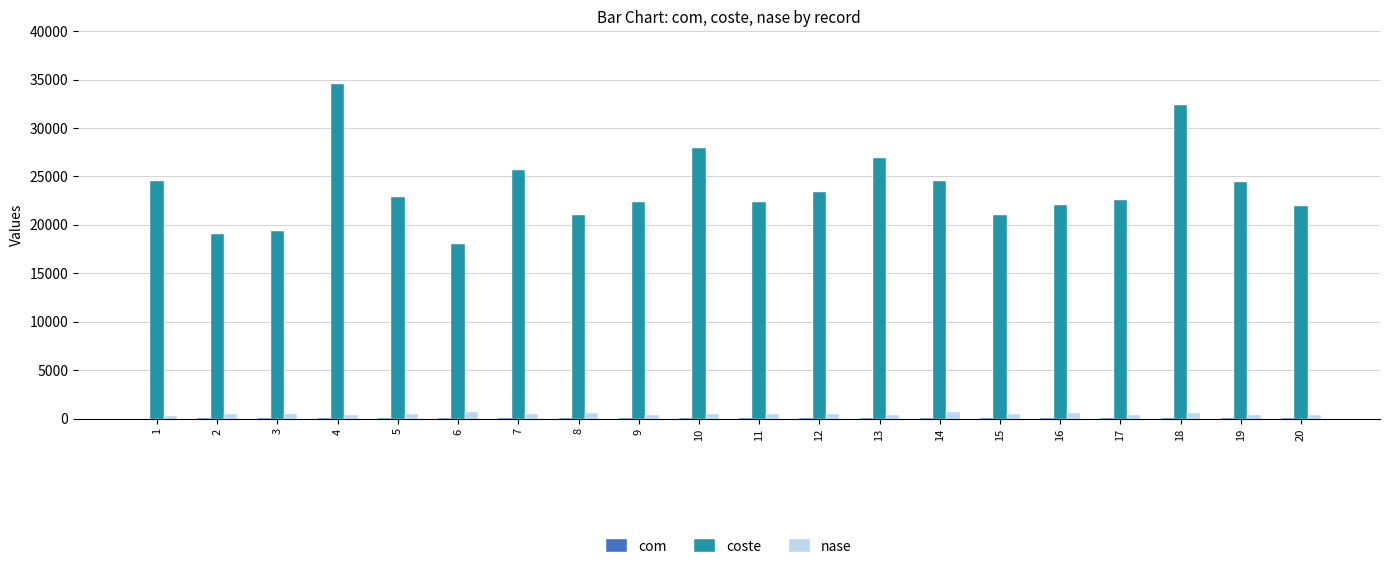

Which series has the largest total across all categories?

coste